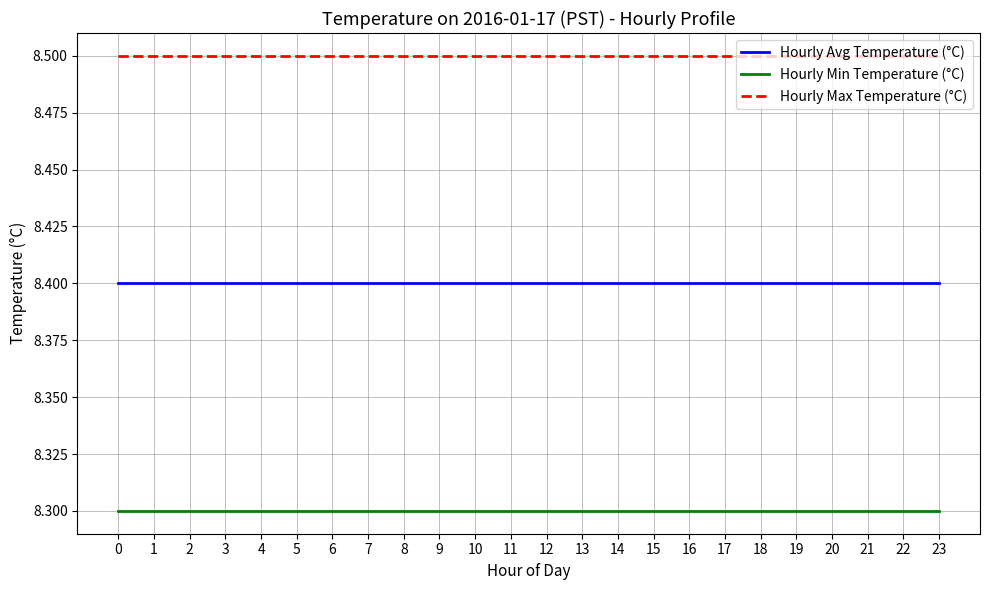

Reading left to right, list all the values displayed in this chart.

Hourly Avg Temperature (°C): 0=8.4	1=8.4	2=8.4	3=8.4	4=8.4	5=8.4	6=8.4	7=8.4	8=8.4	9=8.4	10=8.4	11=8.4	12=8.4	13=8.4	14=8.4	15=8.4	16=8.4	17=8.4	18=8.4	19=8.4	20=8.4	21=8.4	22=8.4	23=8.4
Hourly Min Temperature (°C): 0=8.3	1=8.3	2=8.3	3=8.3	4=8.3	5=8.3	6=8.3	7=8.3	8=8.3	9=8.3	10=8.3	11=8.3	12=8.3	13=8.3	14=8.3	15=8.3	16=8.3	17=8.3	18=8.3	19=8.3	20=8.3	21=8.3	22=8.3	23=8.3
Hourly Max Temperature (°C): 0=8.5	1=8.5	2=8.5	3=8.5	4=8.5	5=8.5	6=8.5	7=8.5	8=8.5	9=8.5	10=8.5	11=8.5	12=8.5	13=8.5	14=8.5	15=8.5	16=8.5	17=8.5	18=8.5	19=8.5	20=8.5	21=8.5	22=8.5	23=8.5